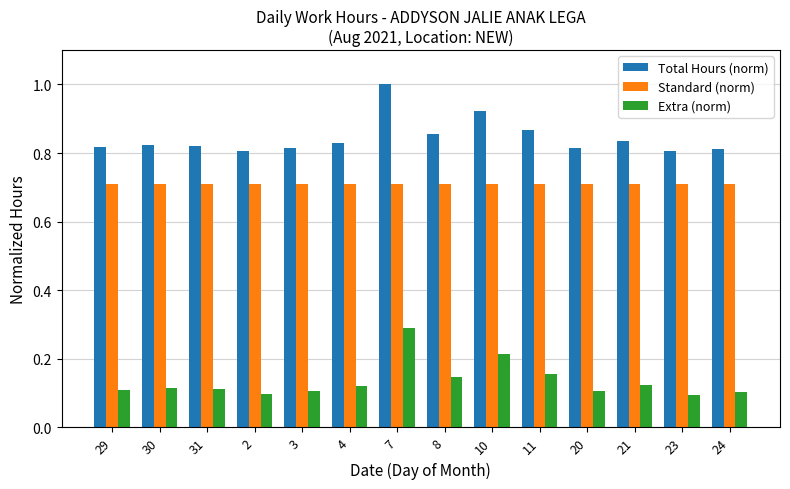

At 20, list the series in order from largest to smallest.

Total Hours (norm), Standard (norm), Extra (norm)